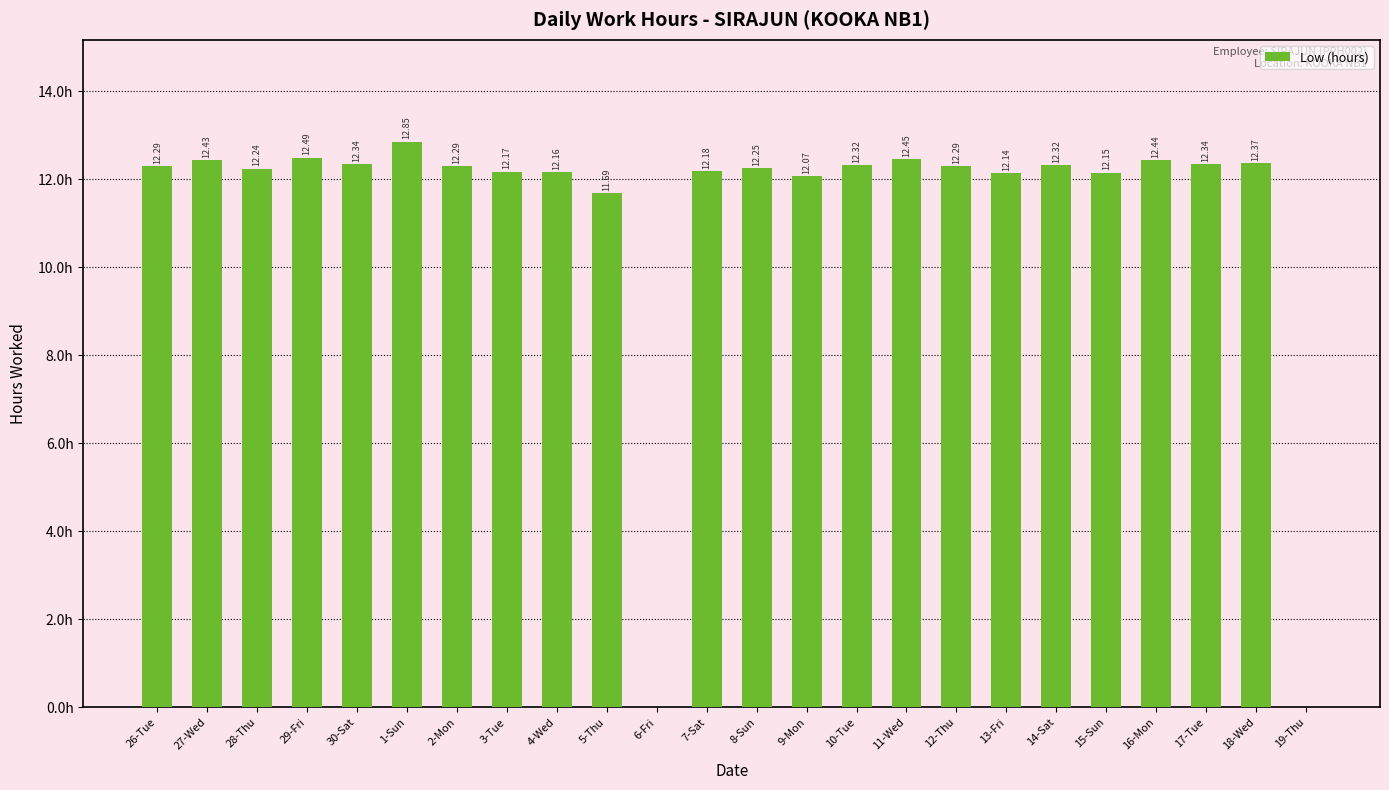

At which label is the value closest to 6?

5-Thu